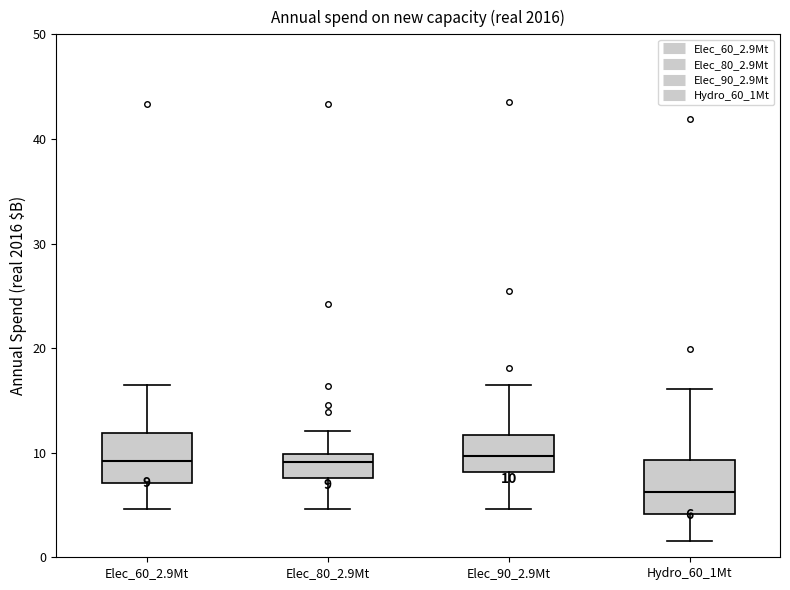

Which box's median line is the lowest?

Hydro_60_1Mt